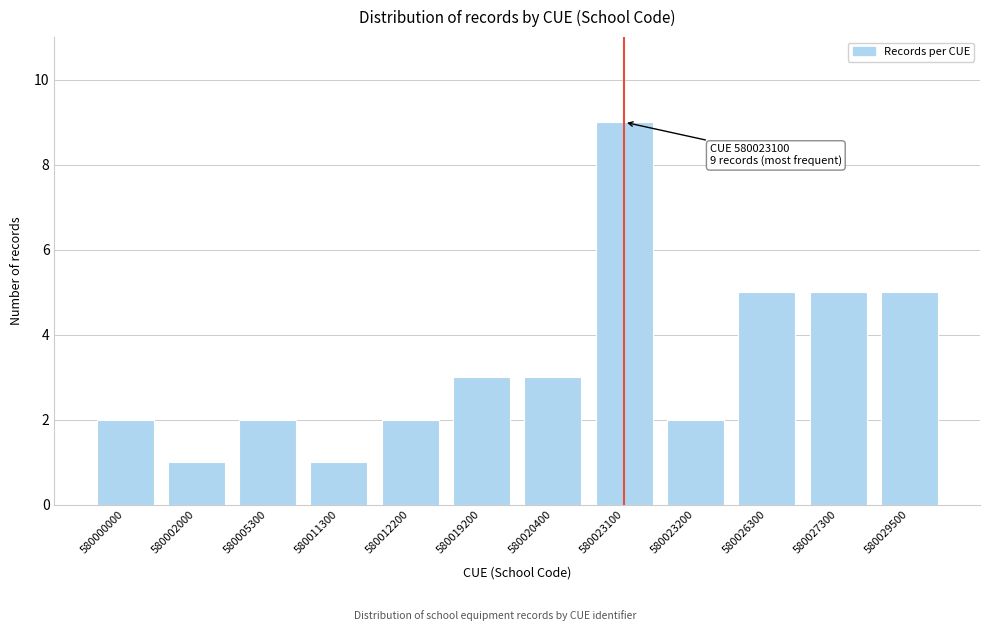

Reading left to right, extract all data points from this chart.

580000000=2	580002000=1	580005300=2	580011300=1	580012200=2	580019200=3	580020400=3	580023100=9	580023200=2	580026300=5	580027300=5	580029500=5